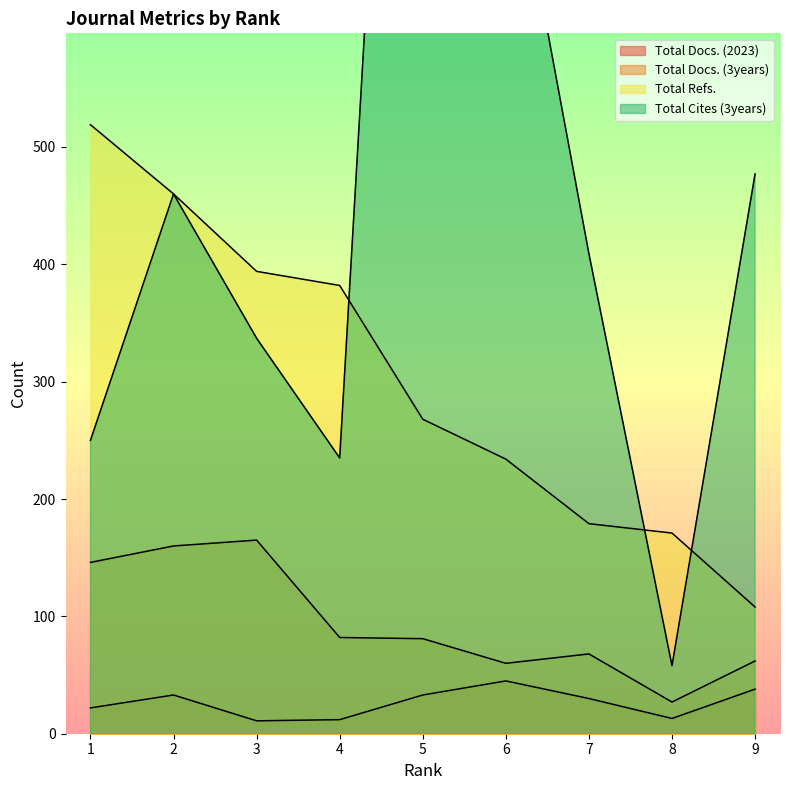

Is it true that Total Cites (3years) equals 836 at 5?

False